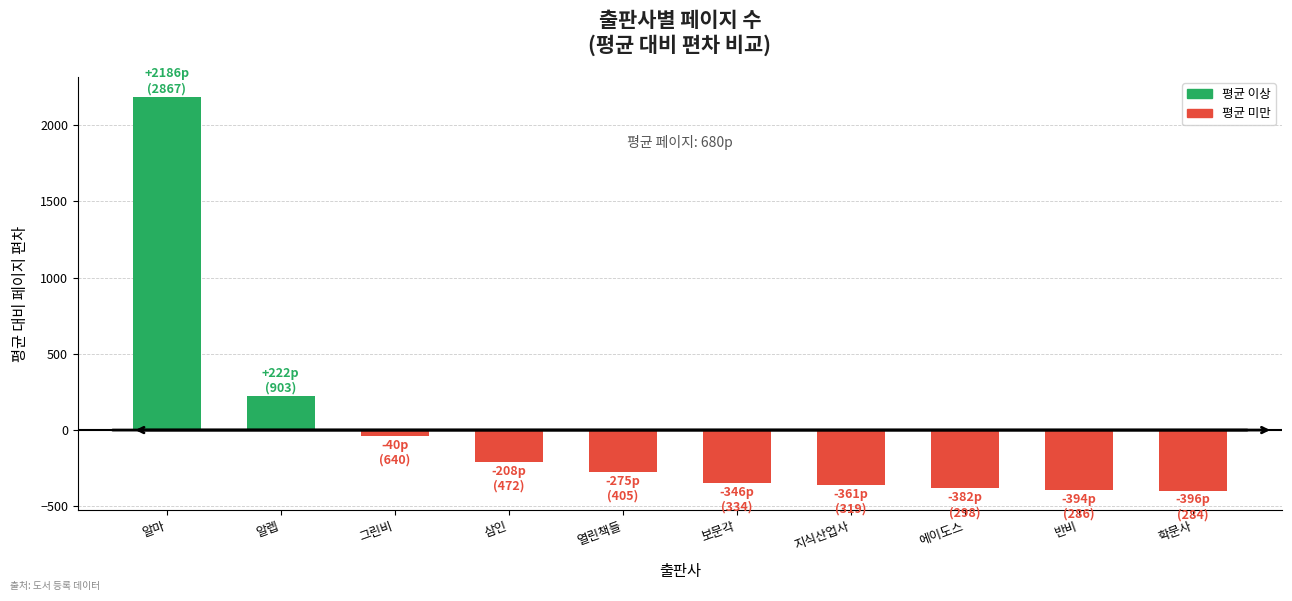

What is the difference between the maximum and minimum values?

2583.0